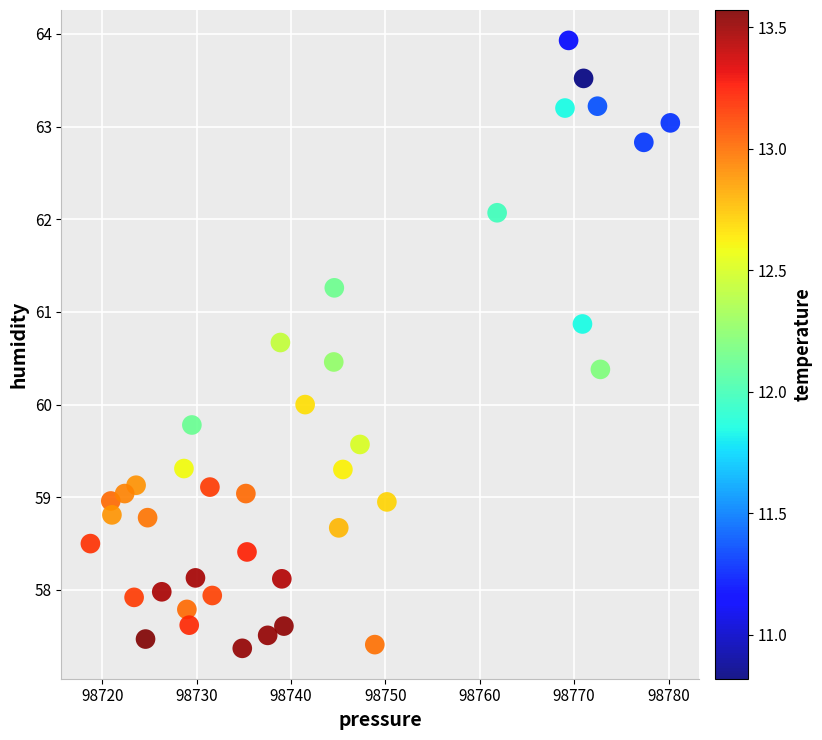

What is the range of Y values (max minus min)?

6.6